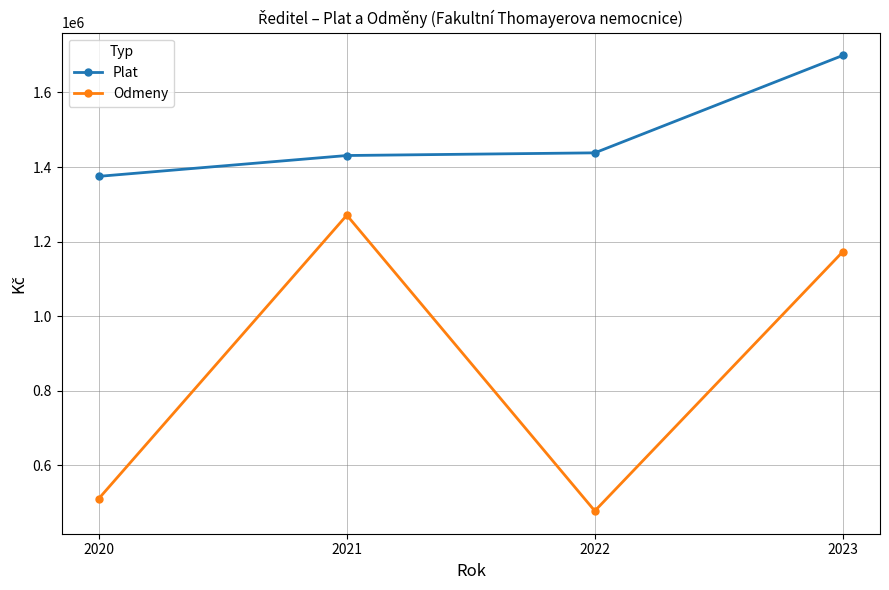

What is the total value across all series at 2021?

2701734